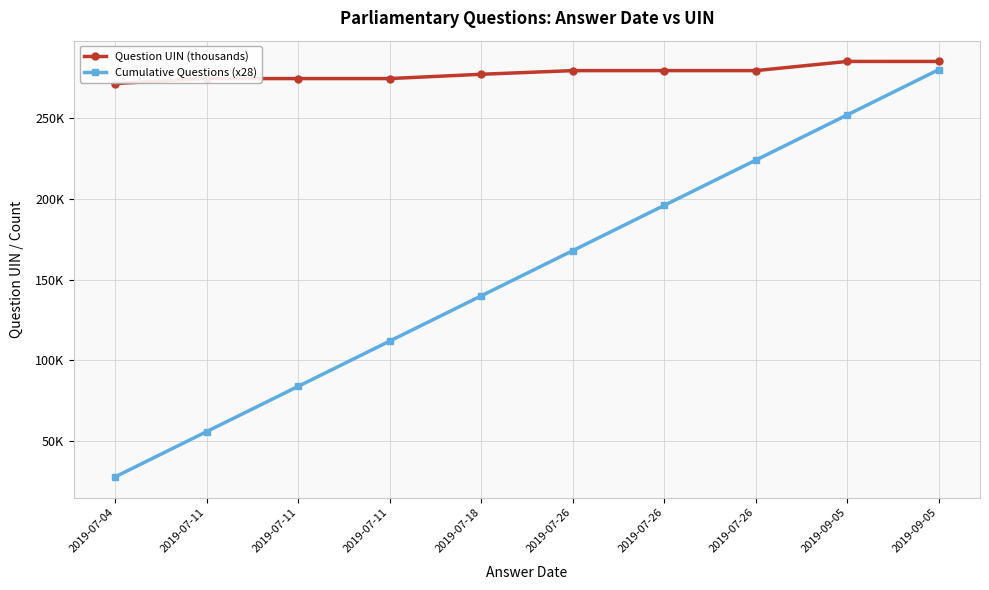

True or false: Question UIN (thousands) has a value of 277.1 at 2019-07-18.

True